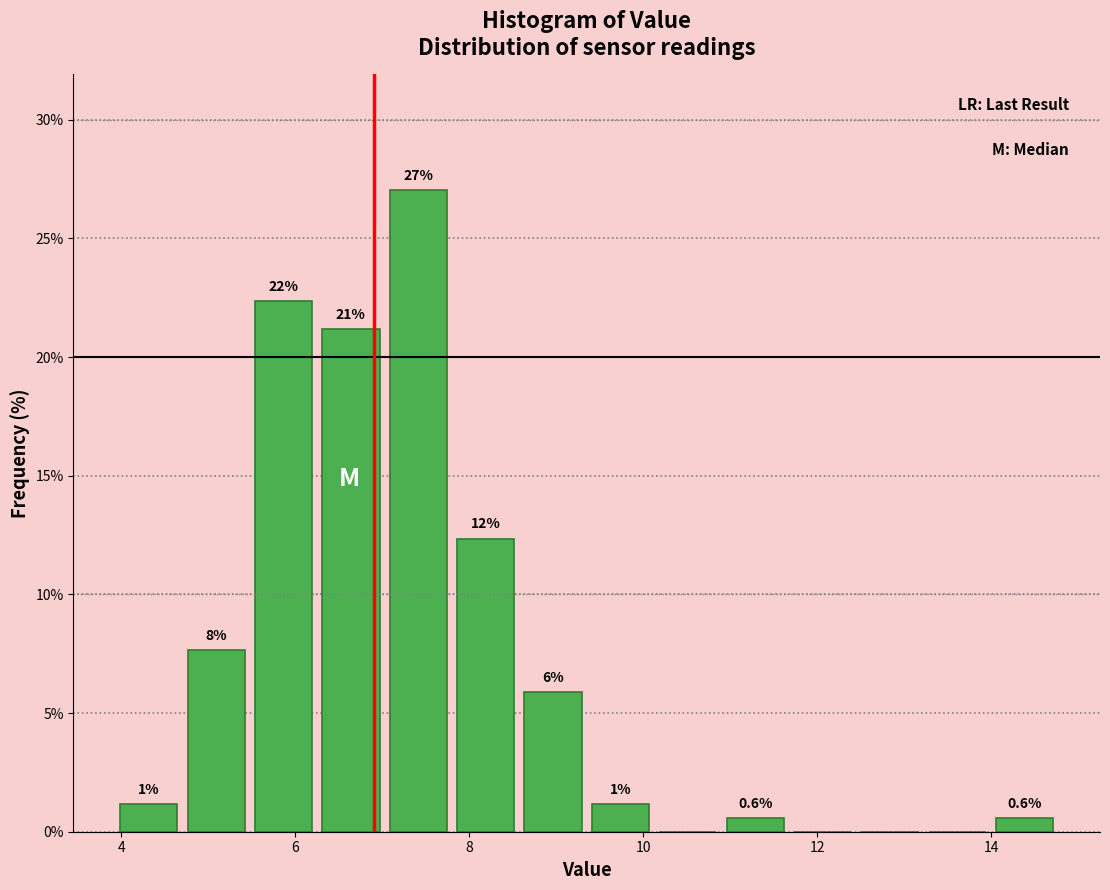

Around what value on the x-axis is the tallest bar? Give the approximate position of its centre, as read against the axis.

7.4